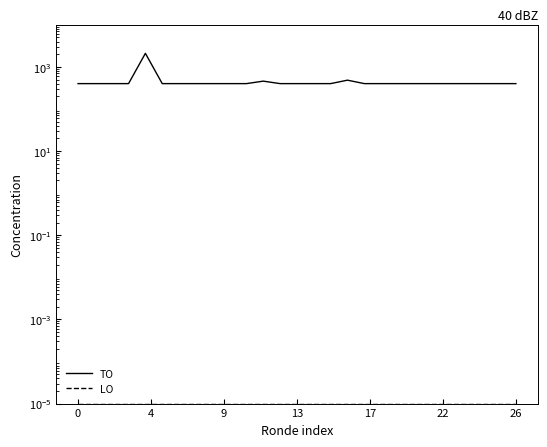

Which series has the largest total across all categories?

TO